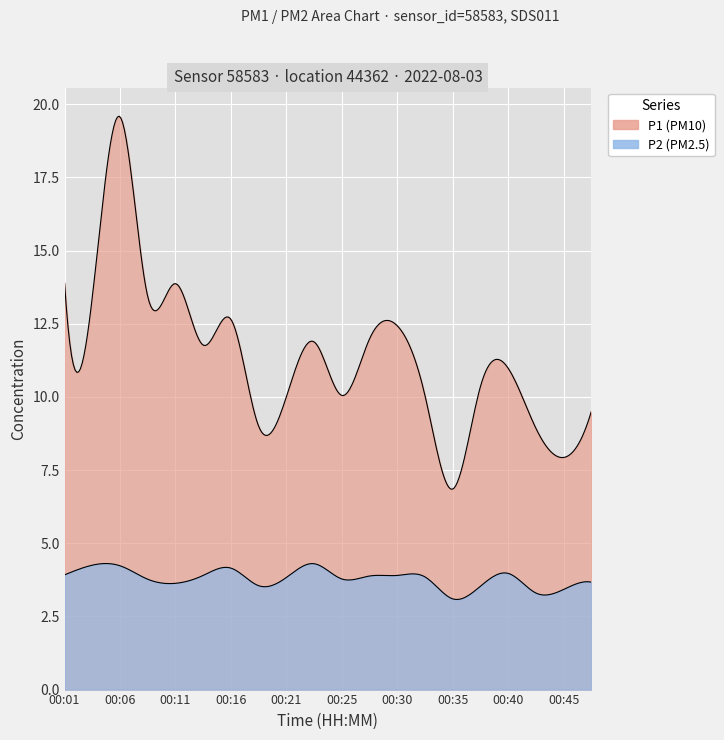

Reading left to right, list all the values displayed in this chart.

P1: 13.9	13.4	19.6	13.4	13.9	11.8	12.7	9.0	10.0	11.9	10.1	12.0	12.4	10.1	6.8	10.3	11.0	8.9	7.9	9.5
P2: 3.9	4.2	4.2	3.8	3.6	3.9	4.2	3.5	3.8	4.3	3.8	3.9	3.9	3.9	3.1	3.5	4.0	3.3	3.4	3.7